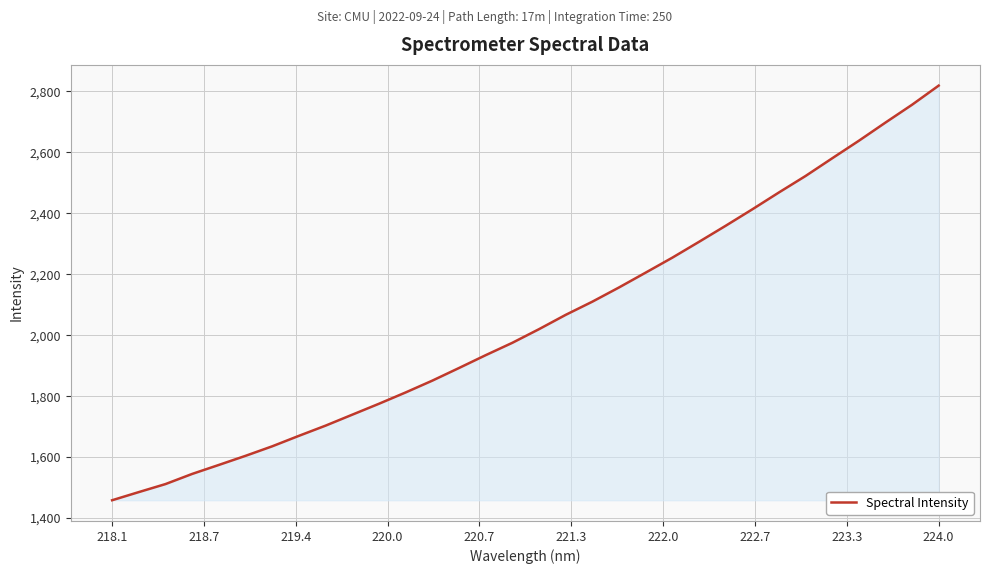

Reading right to left, transcribe all the data shown in this chart.

2818.7	2755.9	2697.4	2637.7	2580.2	2522.2	2468.1	2412.7	2358.8	2306.1	2254.2	2205.2	2156.5	2109.9	2066.7	2019.8	1975.0	1934.4	1892.4	1851.0	1812.2	1775.1	1739.3	1703.4	1669.9	1635.6	1604.3	1574.4	1544.9	1511.6	1485.3	1458.6